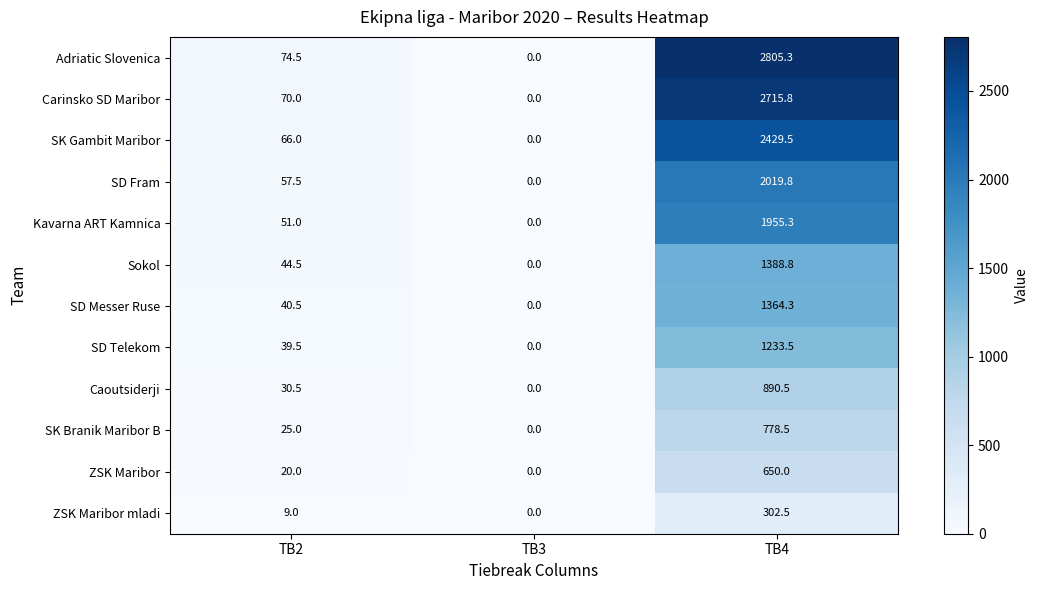

Rank the series by their maximum value, from lowest to highest.

ZSK Maribor mladi, ZSK Maribor, SK Branik Maribor B, Caoutsiderji, SD Telekom, SD Messer Ruse, Sokol, Kavarna ART Kamnica, SD Fram, SK Gambit Maribor, Carinsko SD Maribor, Adriatic Slovenica